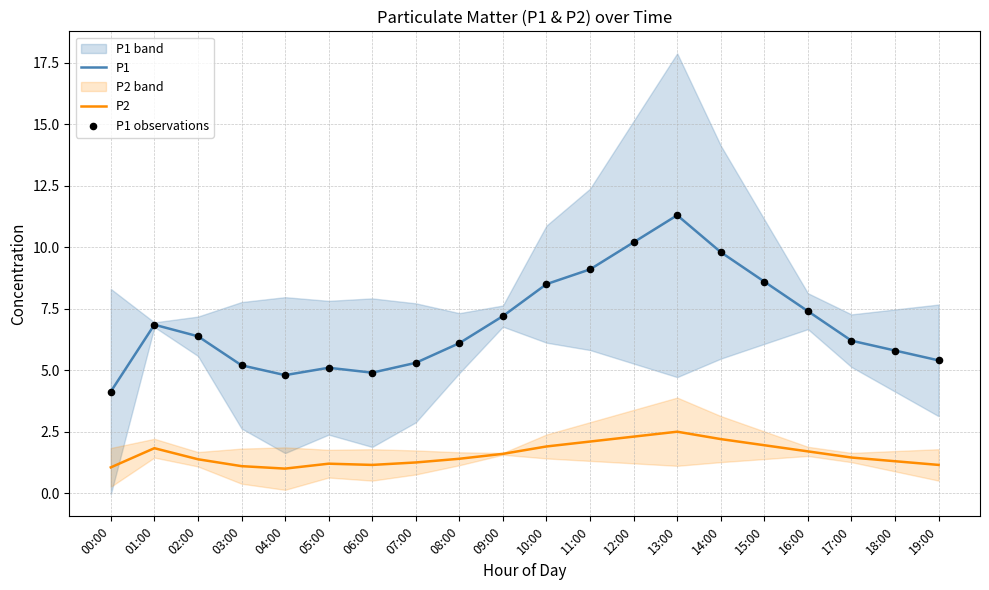

Which series contains the lowest Y value?

P2